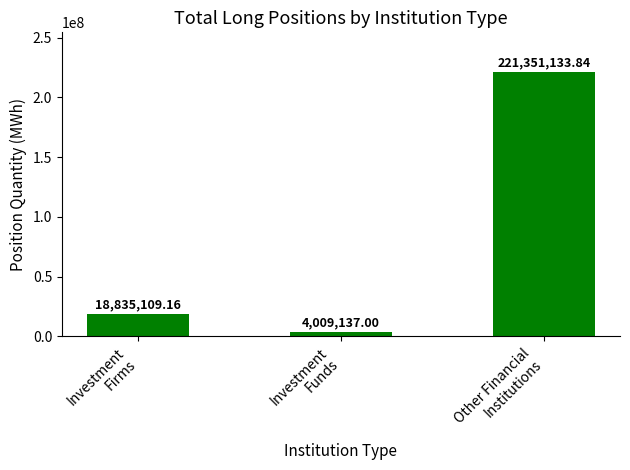

What is the label of the 2nd bar from the right?

Investment
Funds